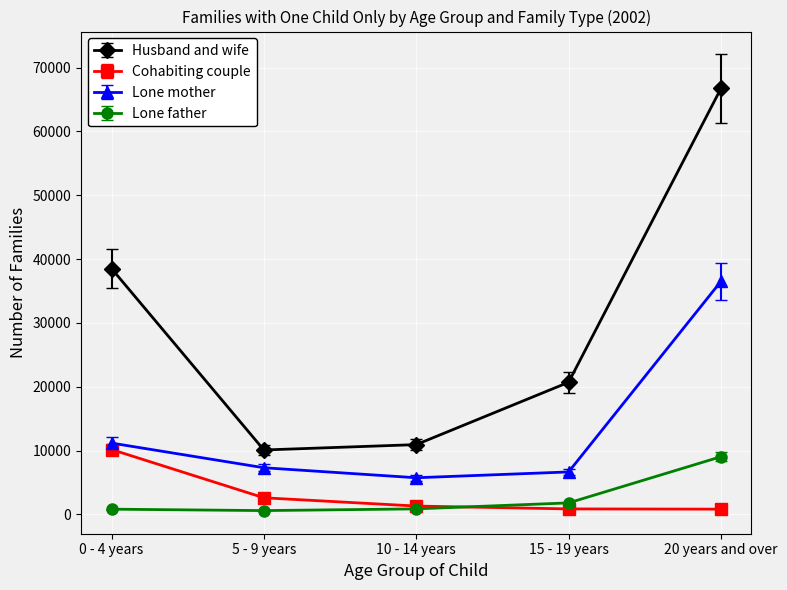

What are all the series names shown in the legend?

Husband and wife, Cohabiting couple, Lone mother, Lone father